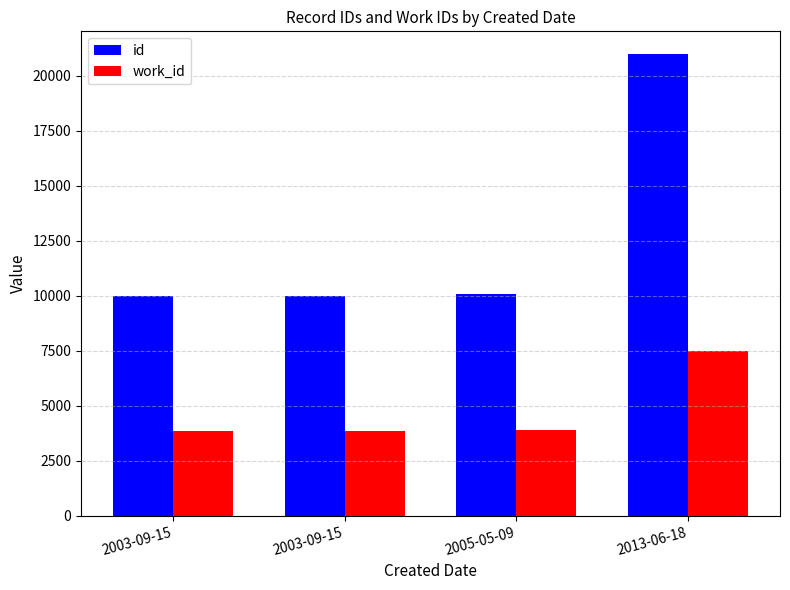

Which series changed the most between 2003-09-15 and 2005-05-09?

id